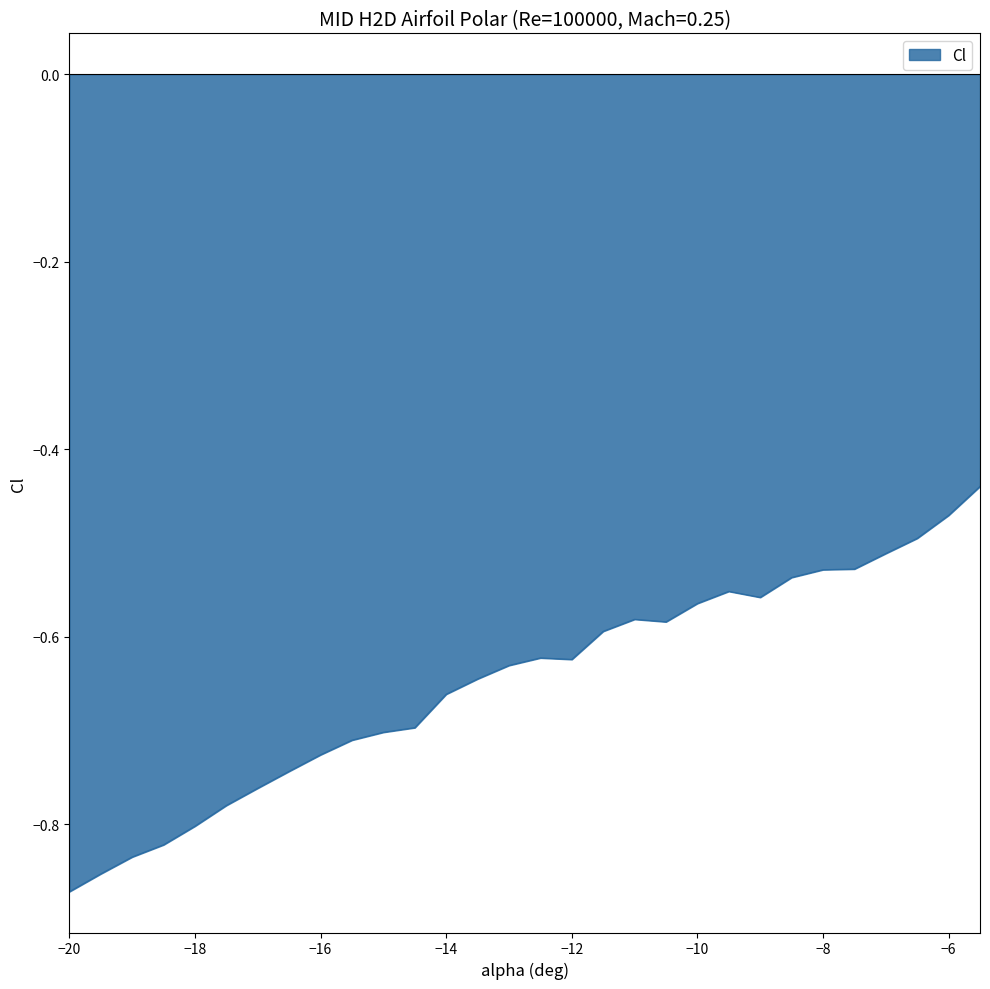

Does the chart display data point markers on the line(s)?

No